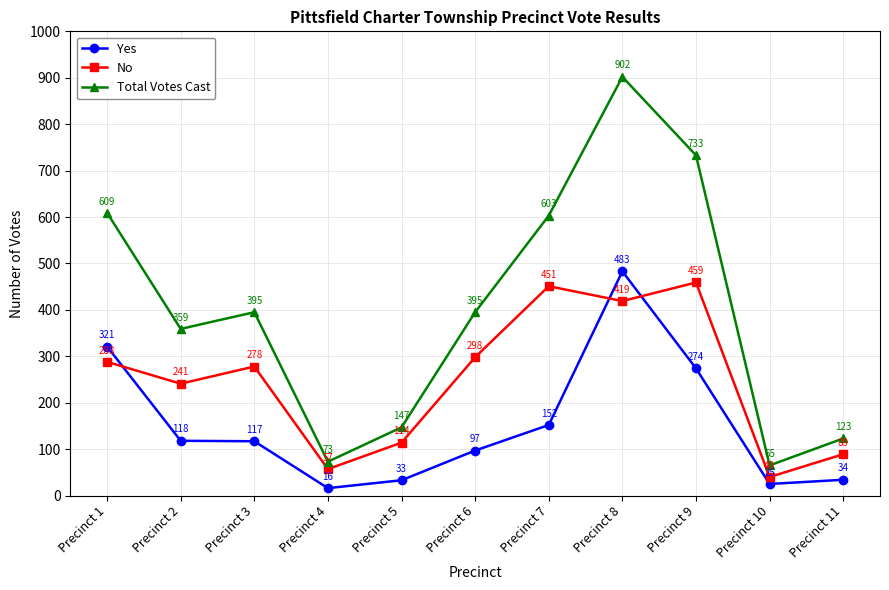

In Total Votes Cast, how many points are higher than both neighbors (excluding endpoints)?

2